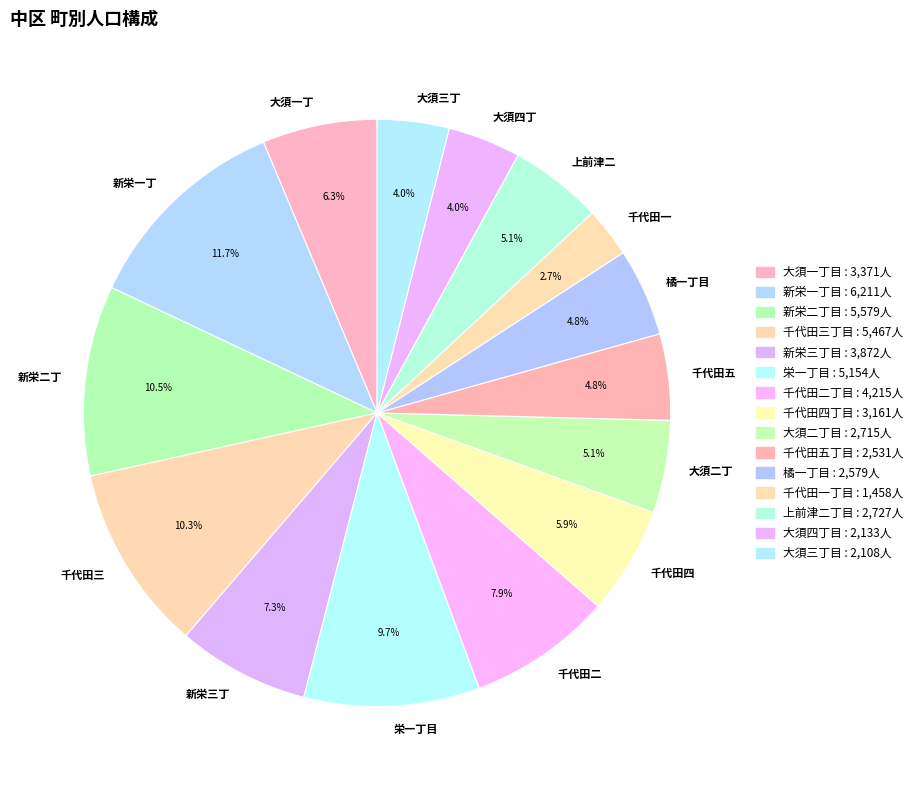

Is there any slice that represents more than half of the pie?

No